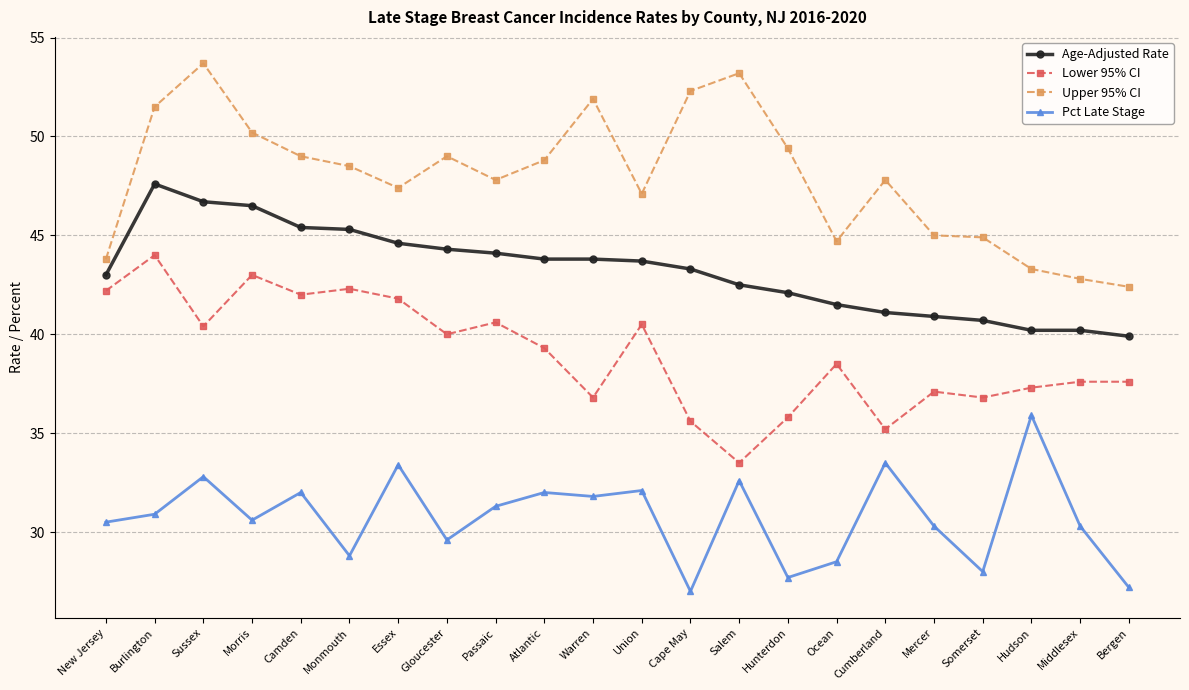

What is the sum of all Upper 95% CI values?

1054.5